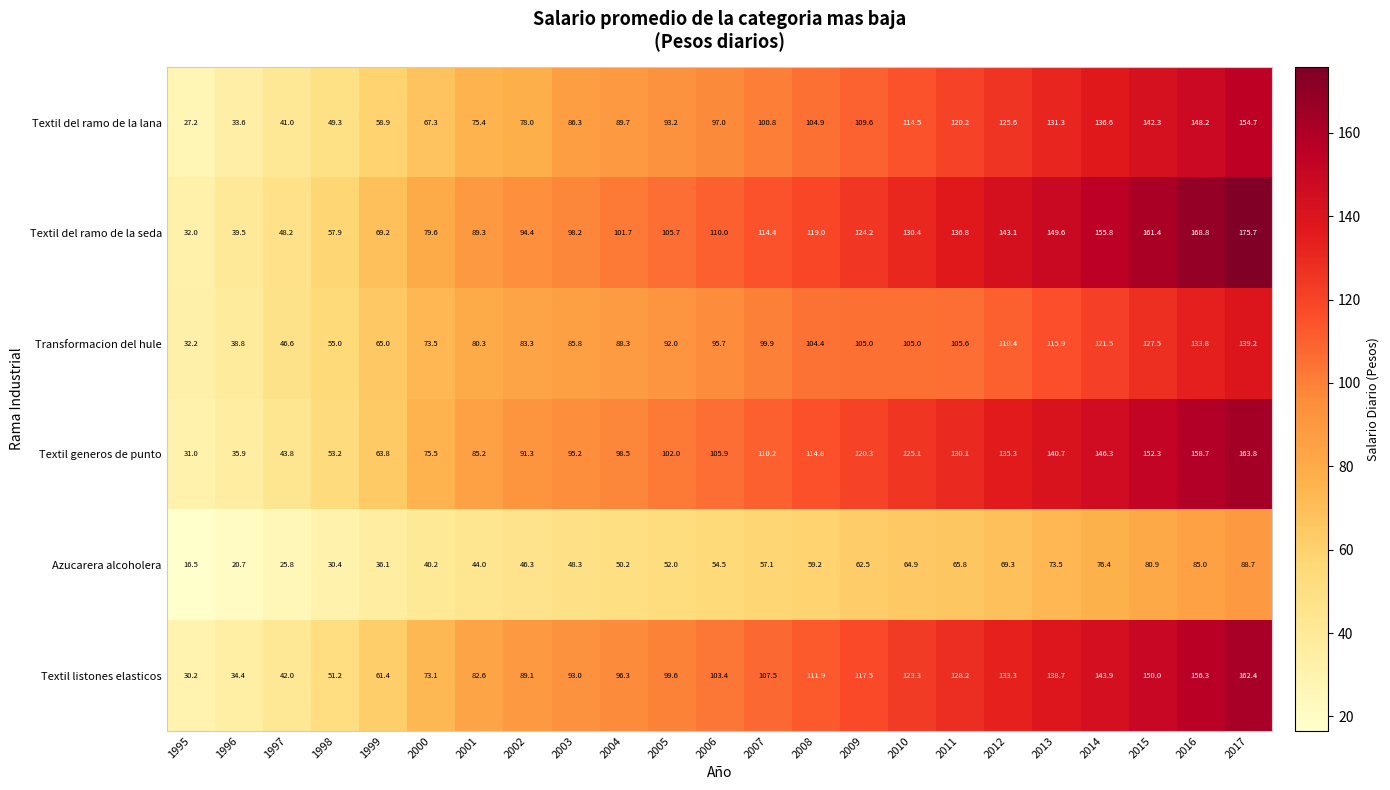

Rank the series by their maximum value, from highest to lowest.

Textil del ramo de la seda, Textil generos de punto, Textil listones elasticos, Textil del ramo de la lana, Transformacion del hule, Azucarera alcoholera